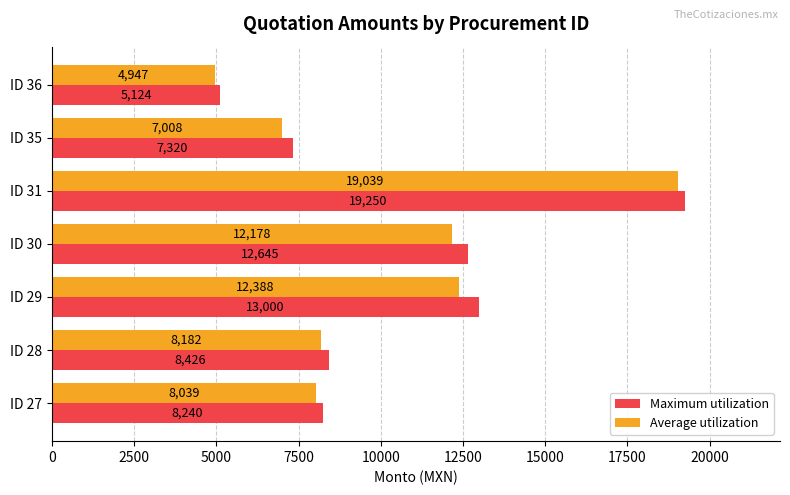

What is the difference between the maximum and minimum values in the Average utilization series?

14092.3